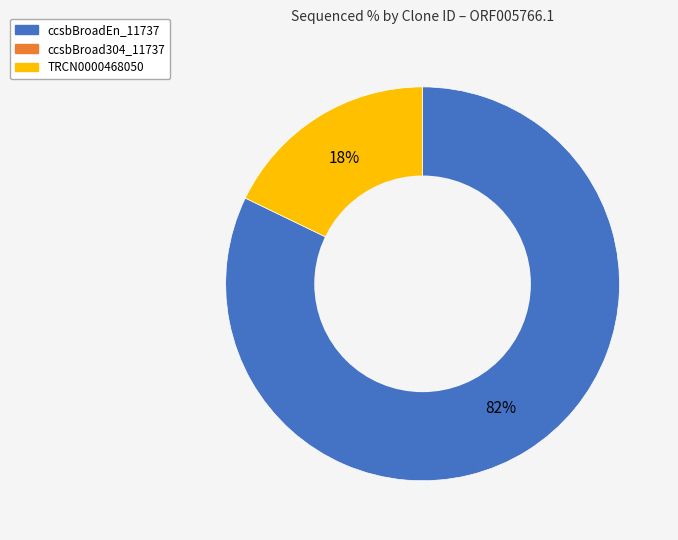

To the nearest percent, what is the average slice percentage?

50%